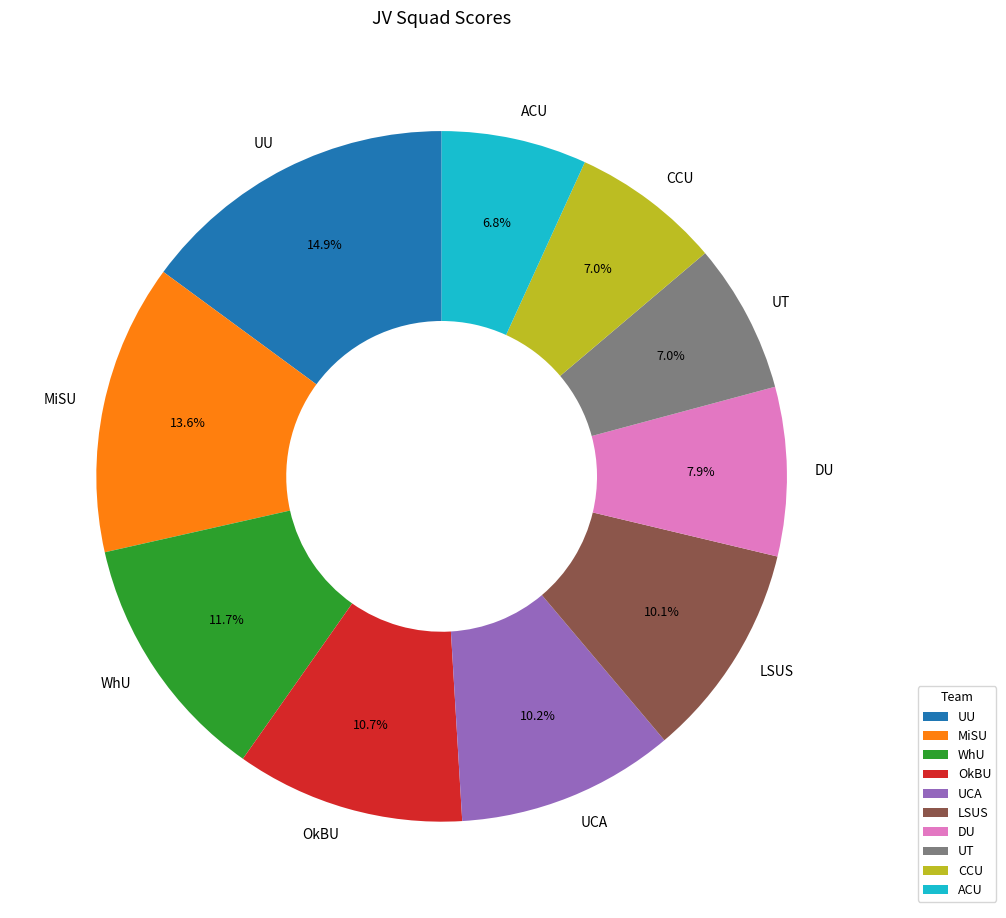

What is the ratio of the value at LSUS to the value at OkBU?

0.9